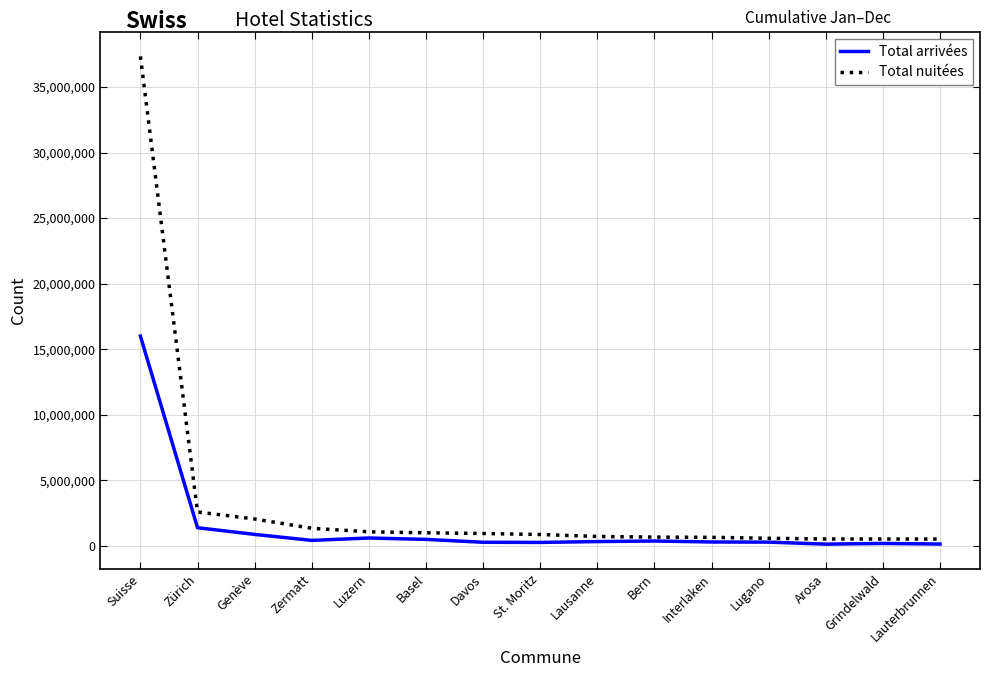

In Total arrivées, how many points are lower than both neighbors (excluding endpoints)?

3